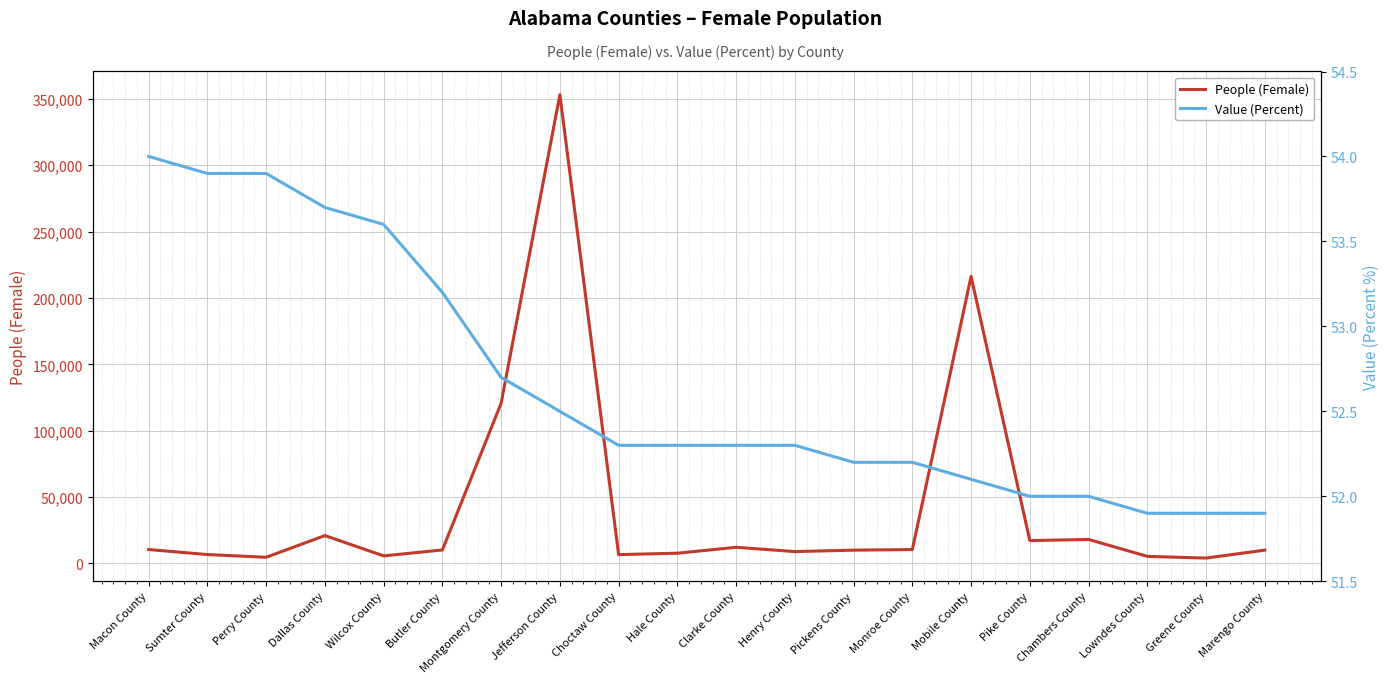

What is the difference between the maximum and minimum values in the People (Female) series?

349050